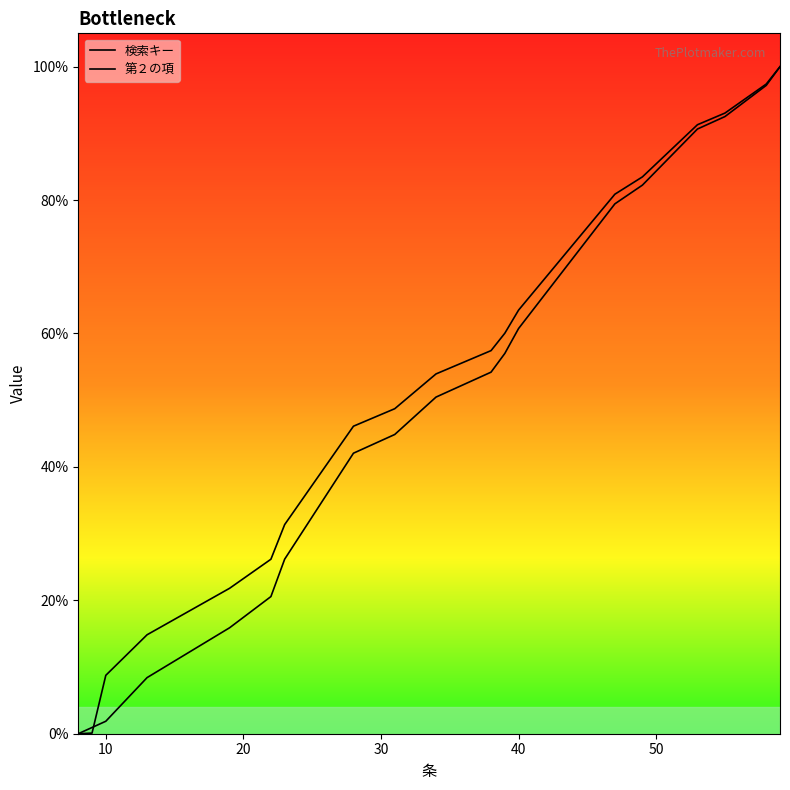

What is the difference between the maximum and minimum values in the 検索キー series?

100.0